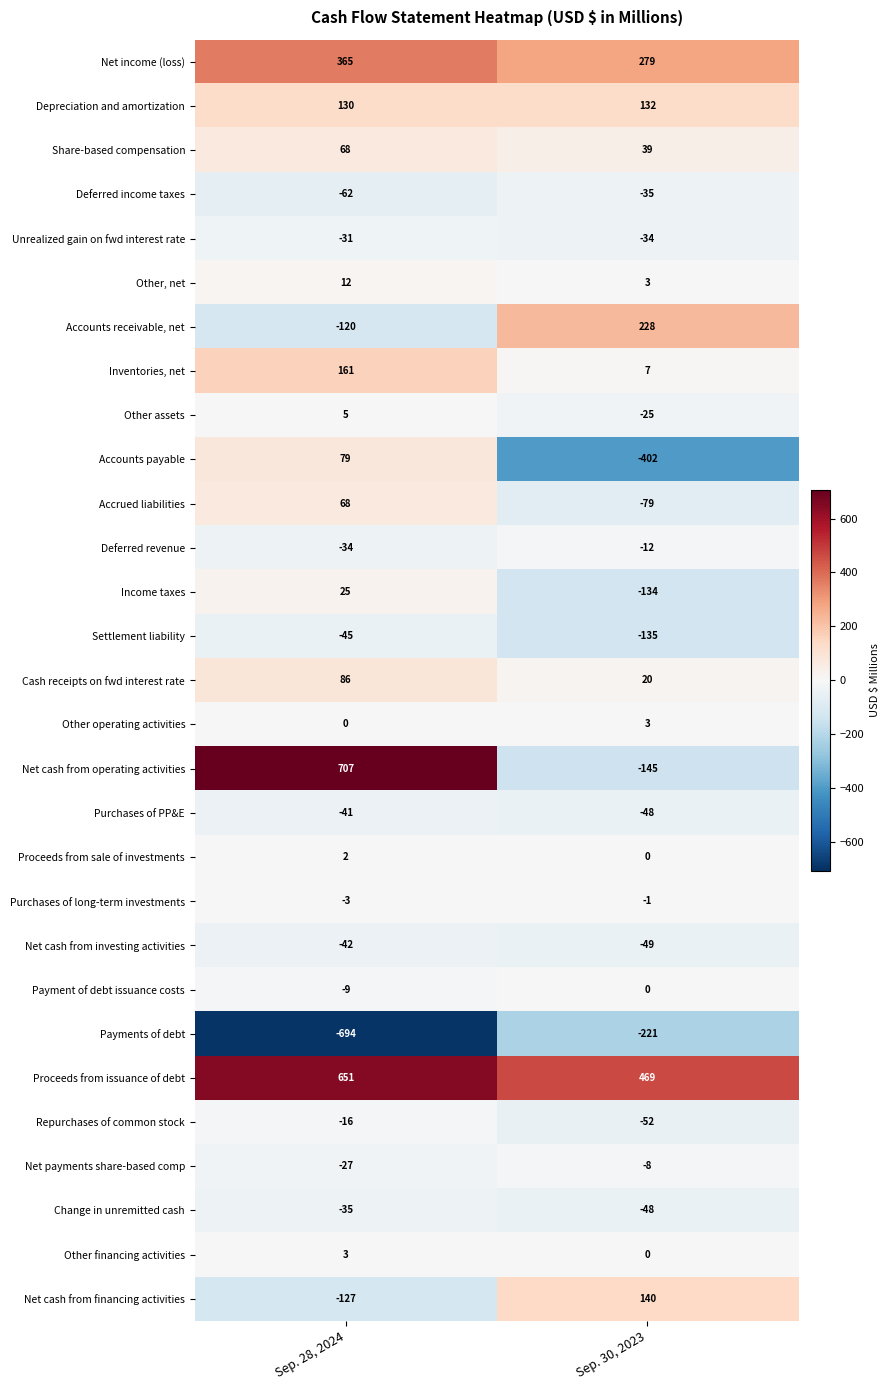

The value of Other assets at Sep. 30, 2023 is -25. True or false?

True